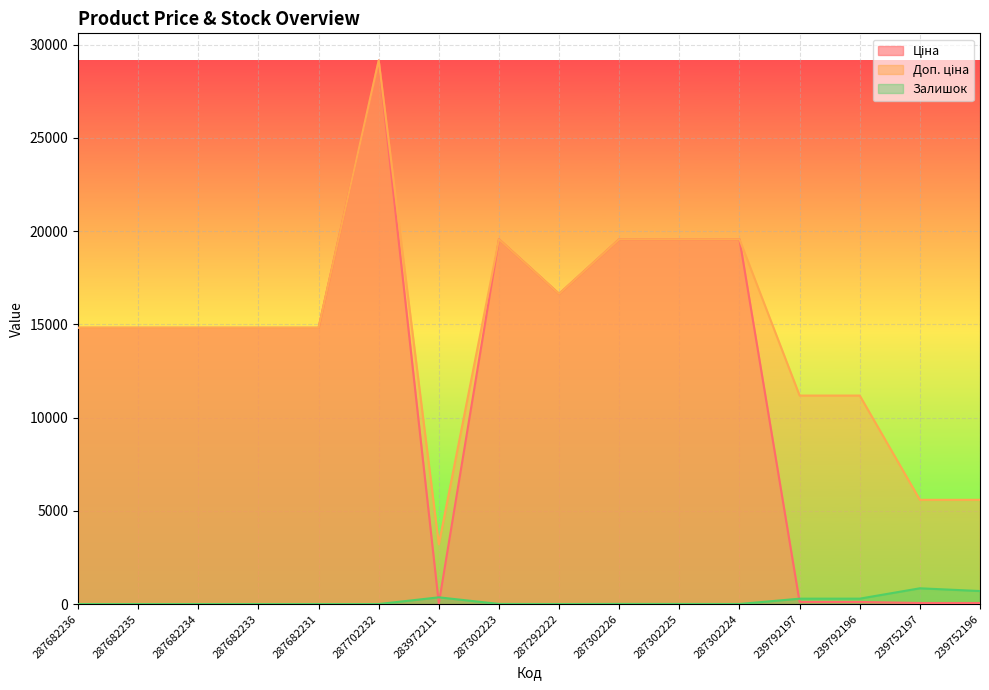

In Залишок, how many points are lower than both neighbors (excluding endpoints)?

2